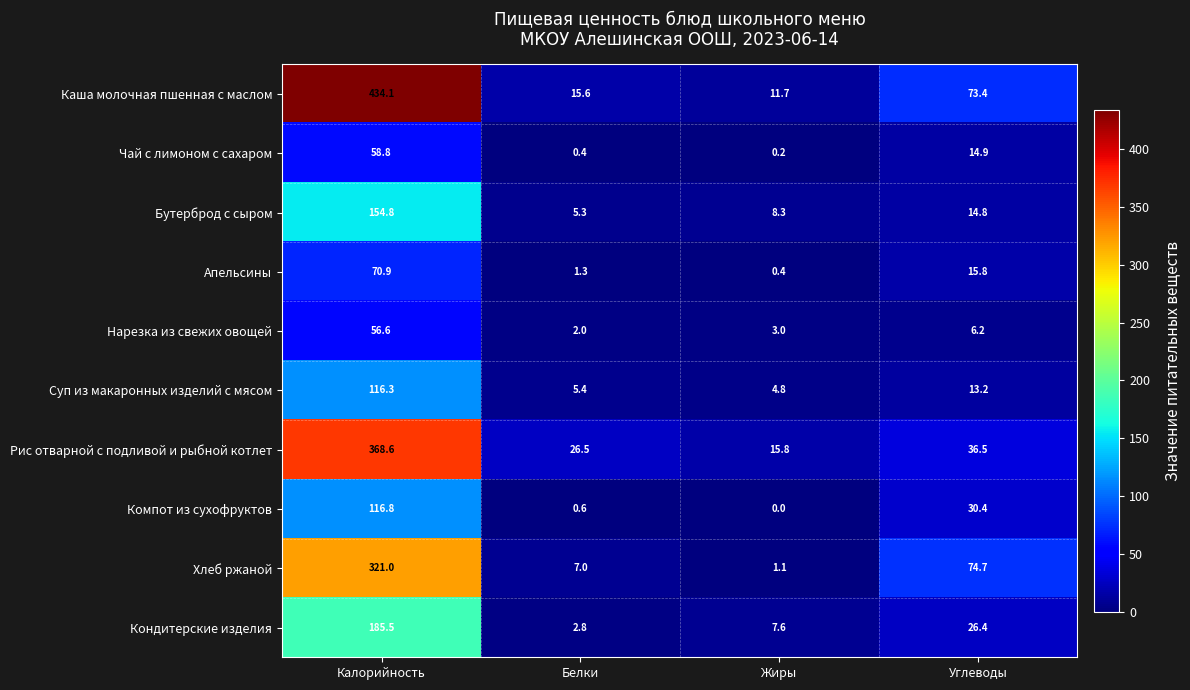

What is the difference between the second highest and minimum values in the Кондитерские изделия series?

23.6